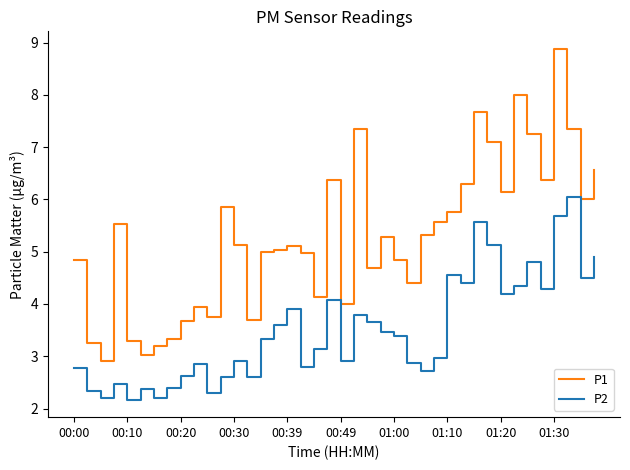

Rank the series by their average value, from highest to lowest.

P1, P2